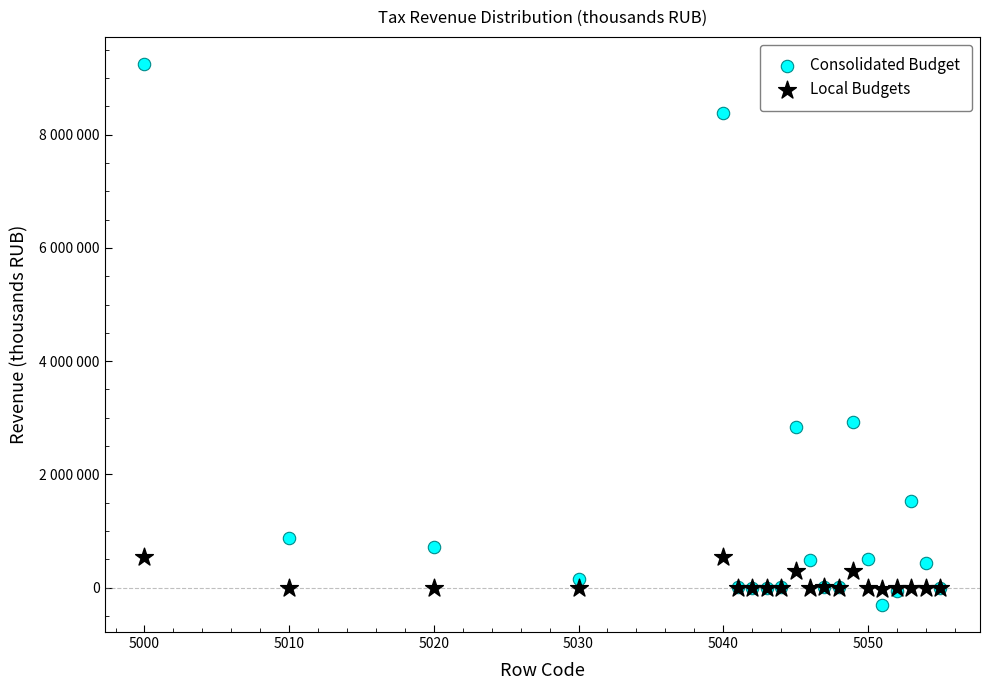

Which series contains the highest Y value?

Consolidated Budget